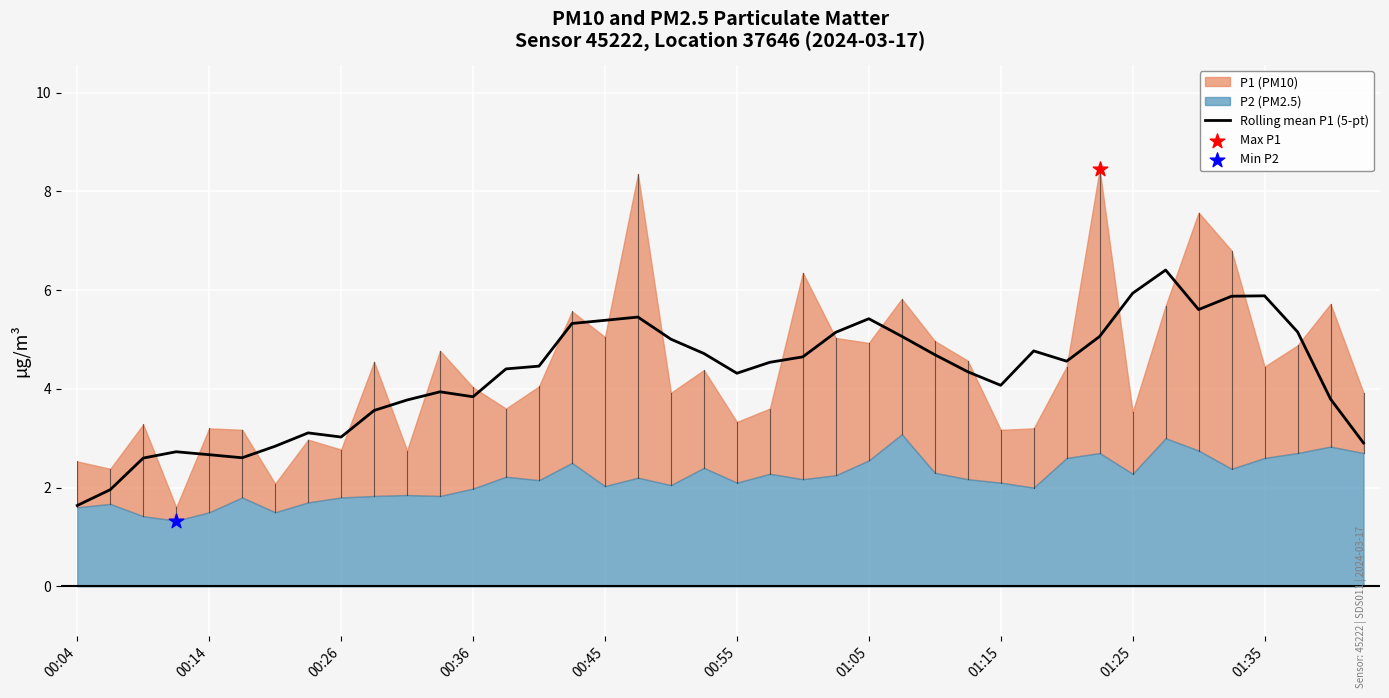

The value of Rolling mean P1 (5-pt) at 01:15 is 4.1. True or false?

True